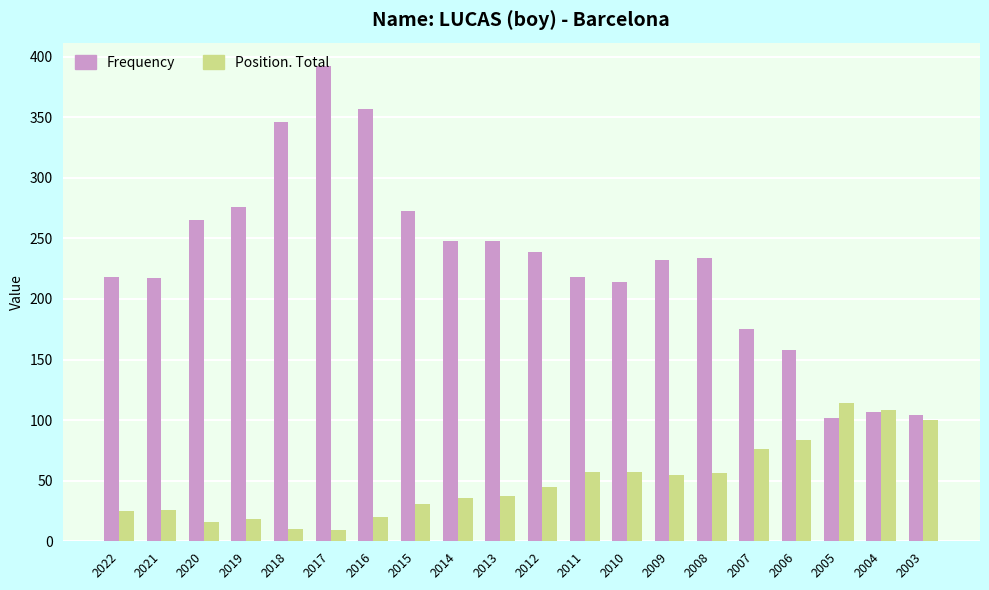

The Position. Total series shows 100 at 2003. True or false?

True